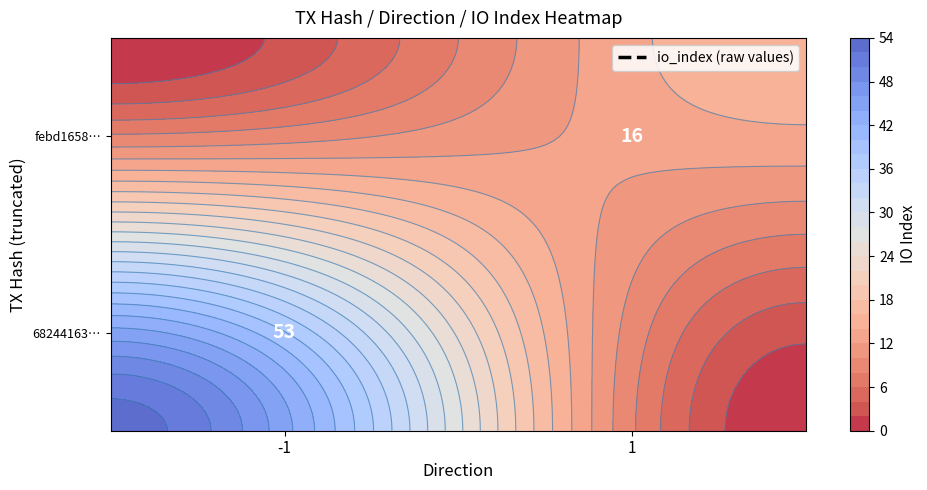

What value does the febd165897e90d489d9d345b81707f6db0d1e87 series have at io_index?

16